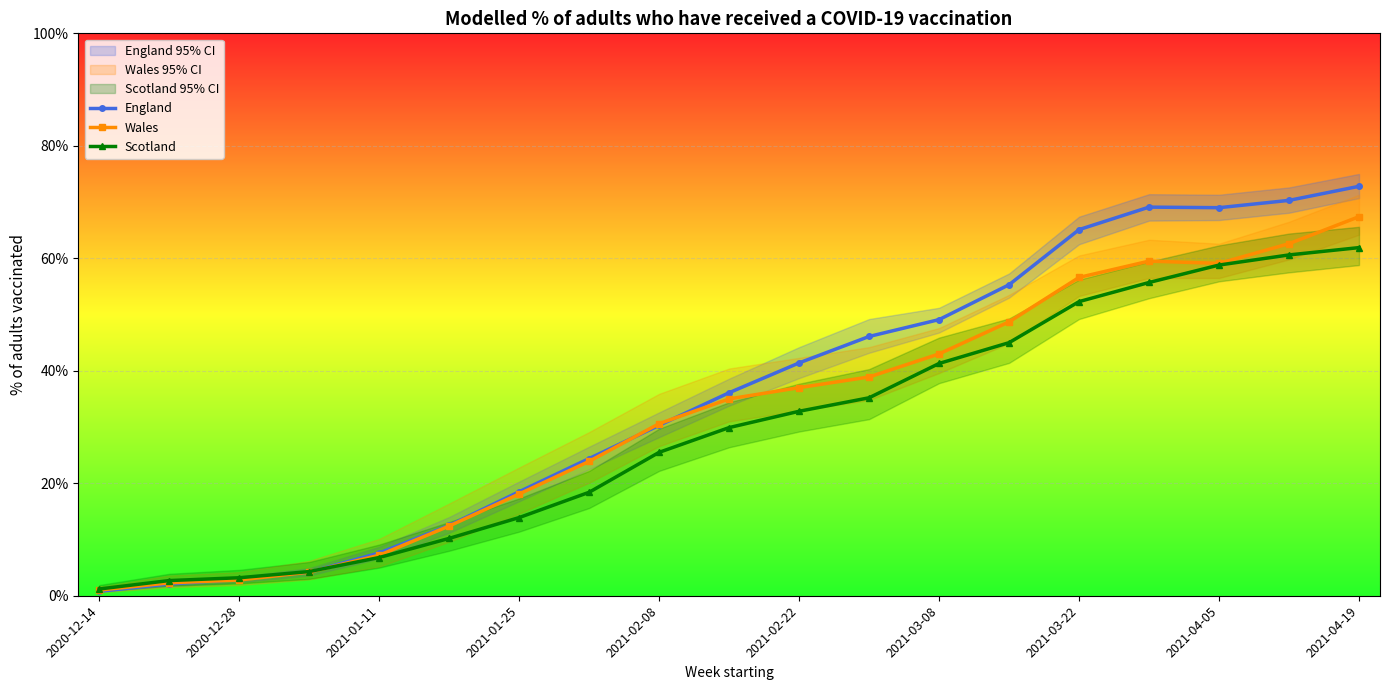

What are all the series names shown in the legend?

England, Wales, Scotland